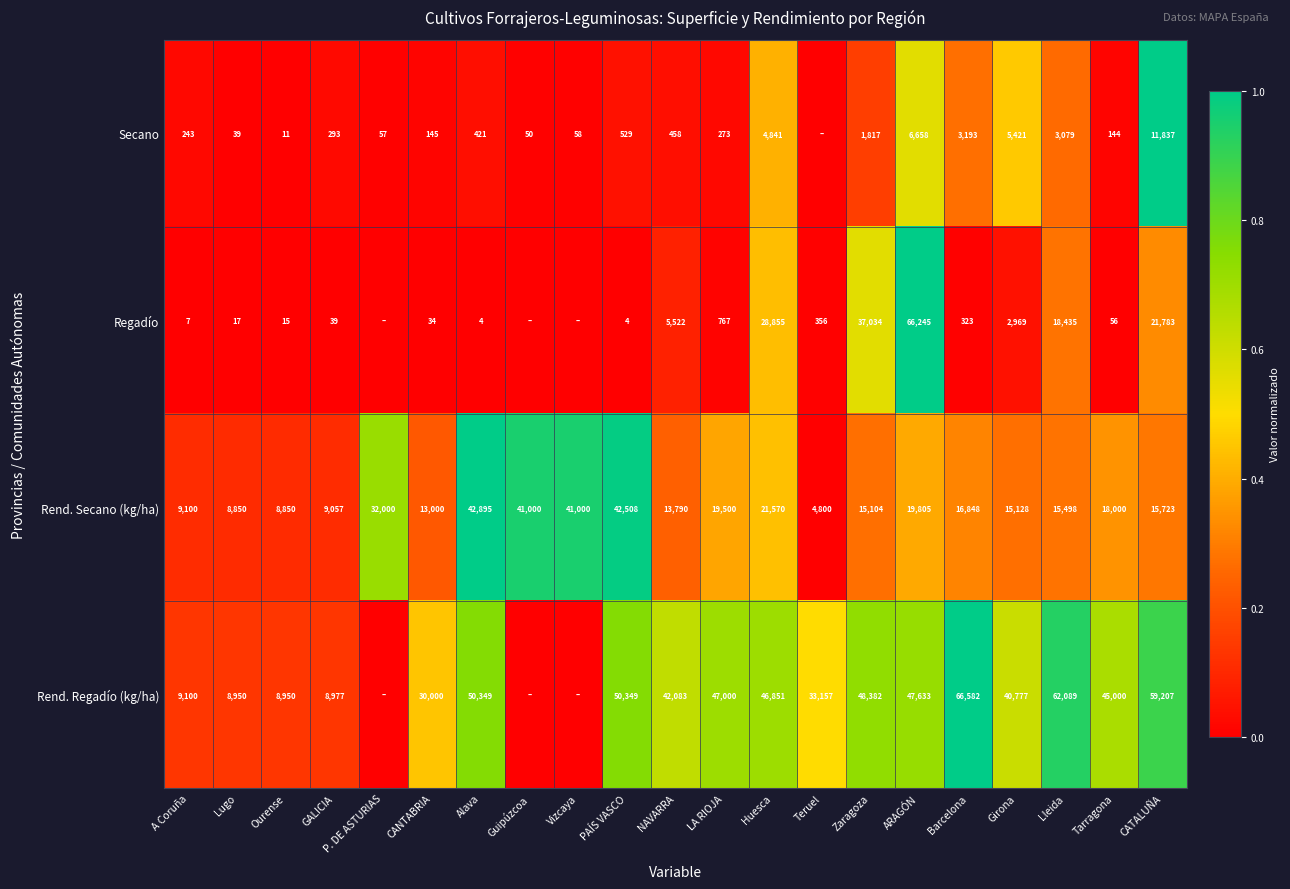

Is it true that Regadío equals 56 at Tarragona?

True